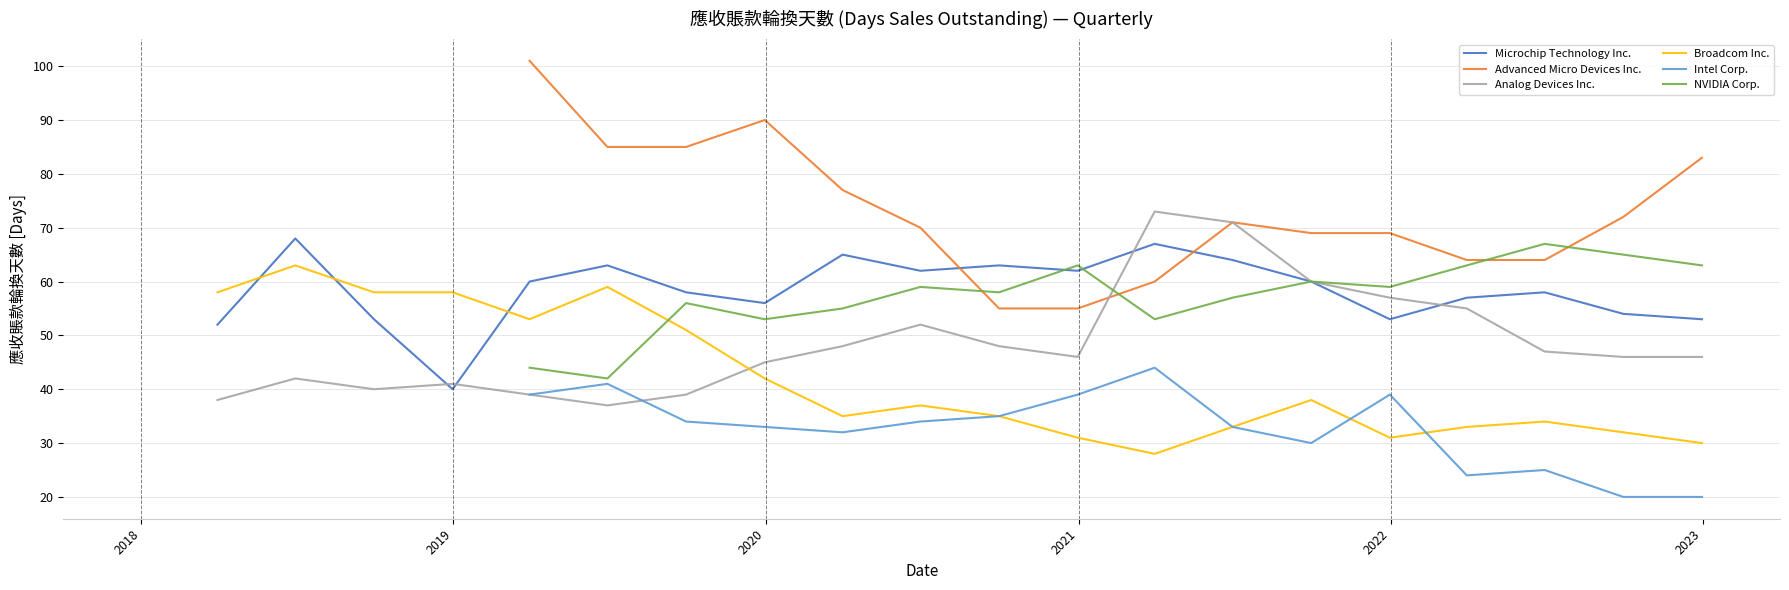

What is the lowest value of the Analog Devices Inc. series?

37